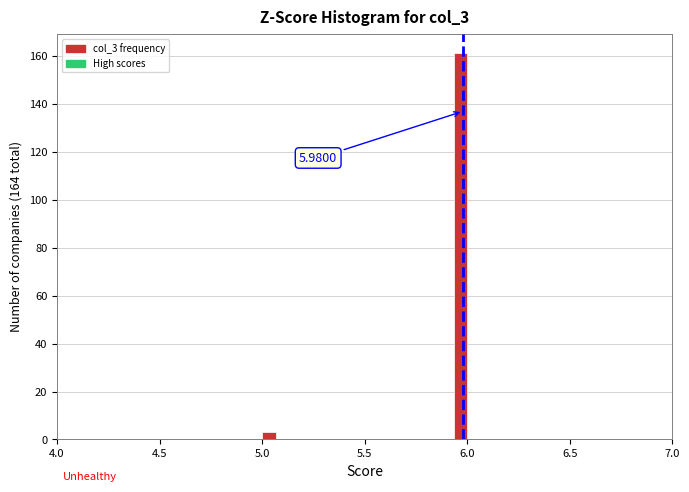

Around what value on the x-axis is the tallest bar? Give the approximate position of its centre, as read against the axis.

5.95